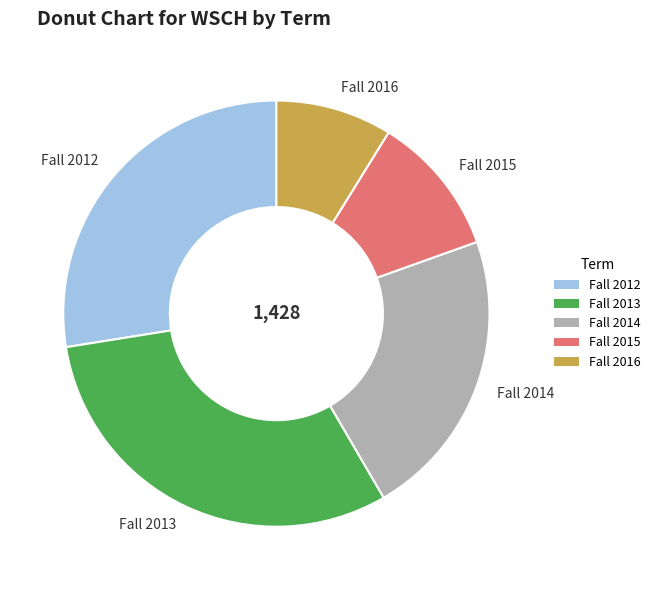

Is it true that Fall 2012 is 43% of the pie?

False